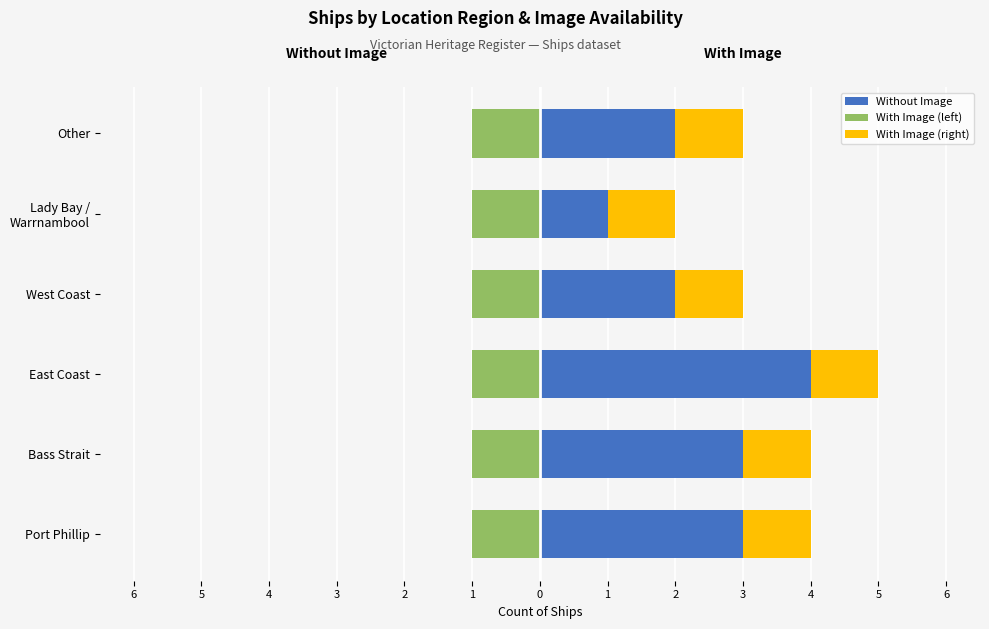

At which label does the data first exceed 5?

East Coast